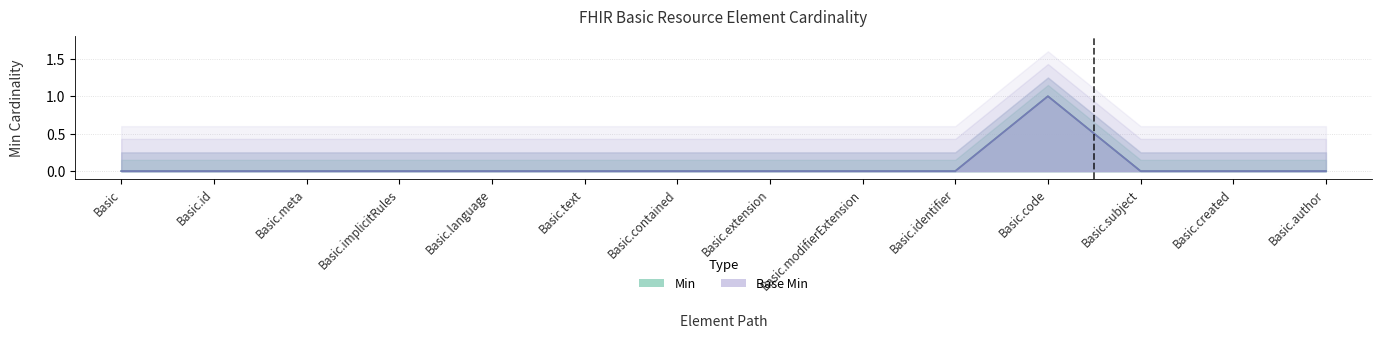

True or false: Min and Base Min cross at least once.

False